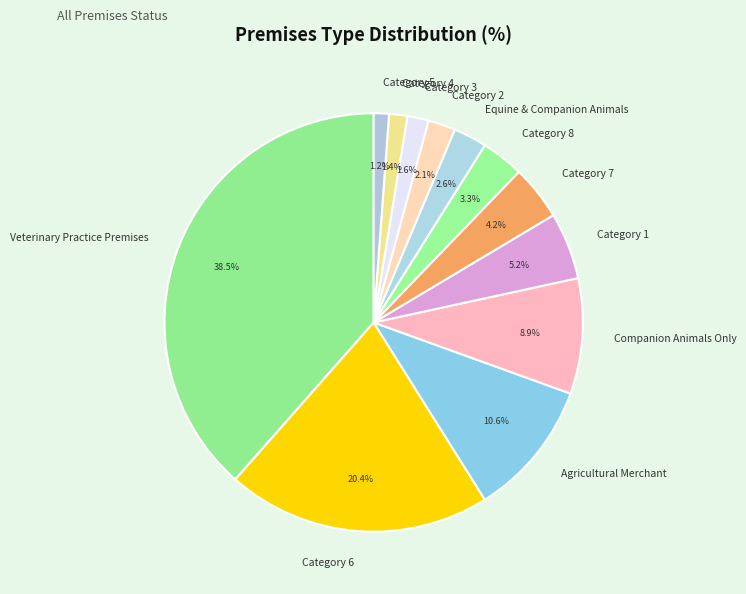

To the nearest percent, what portion does Companion Animals Only represent?

9%